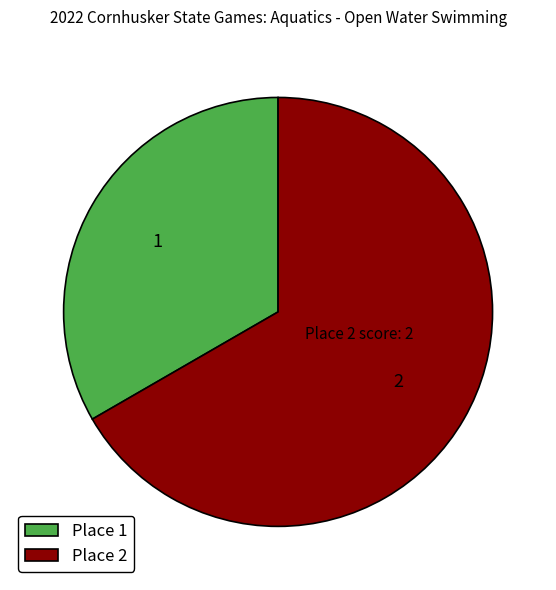

Is it true that Place 1 is 33% of the pie?

True